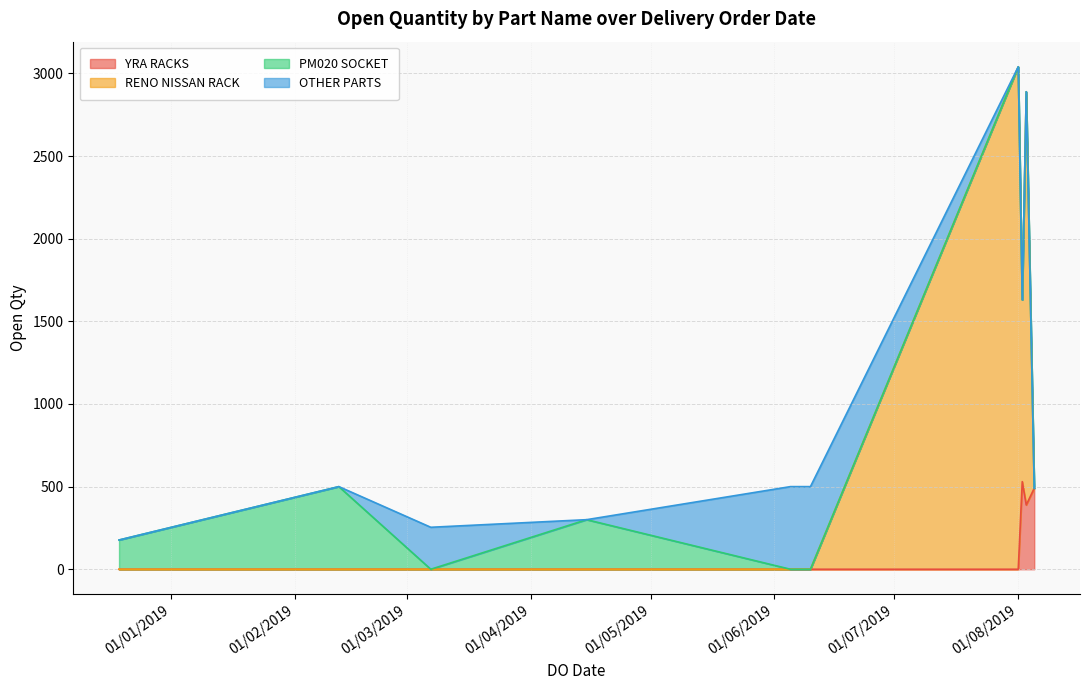

How many lines are shown in the chart?

4